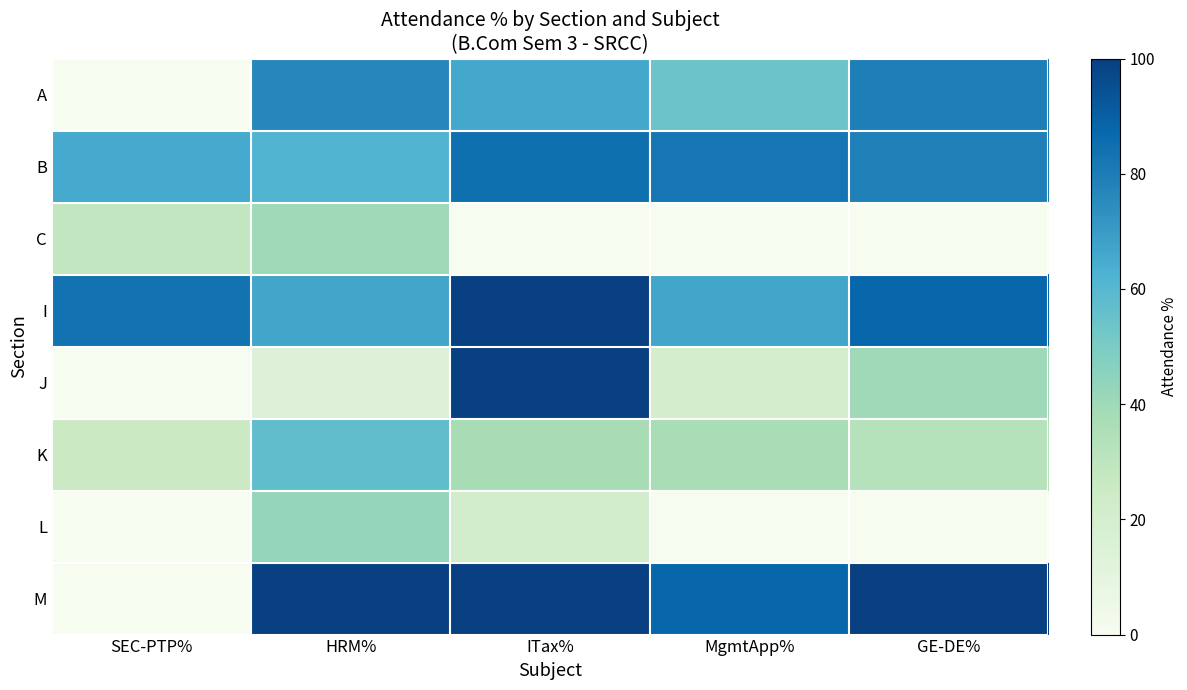

What is the maximum value shown in the chart?

100.0